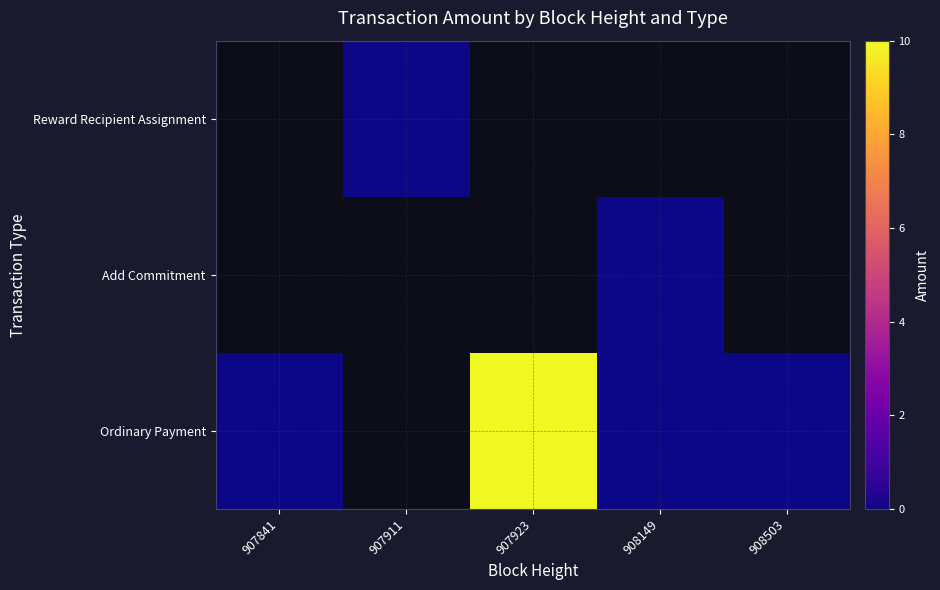

Which series has the largest range (max minus min)?

Ordinary Payment